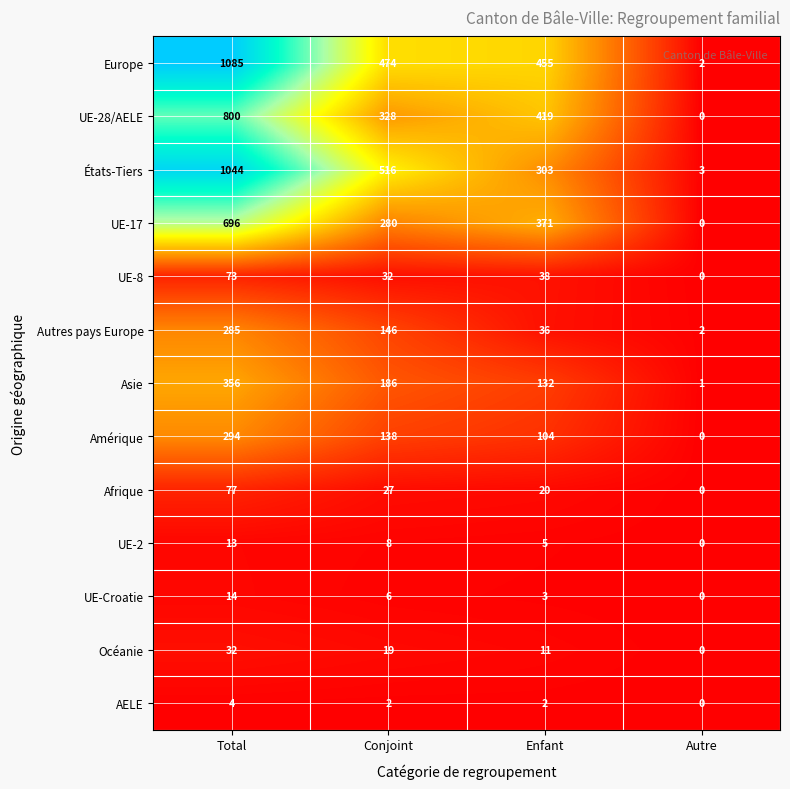

Which category has the lowest value in the UE-17 series?

Autre